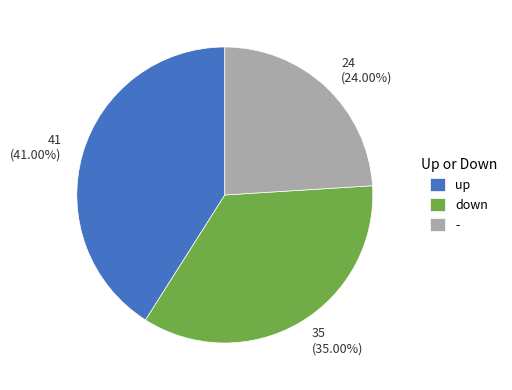

The down slice represents 35% of the pie. True or false?

True